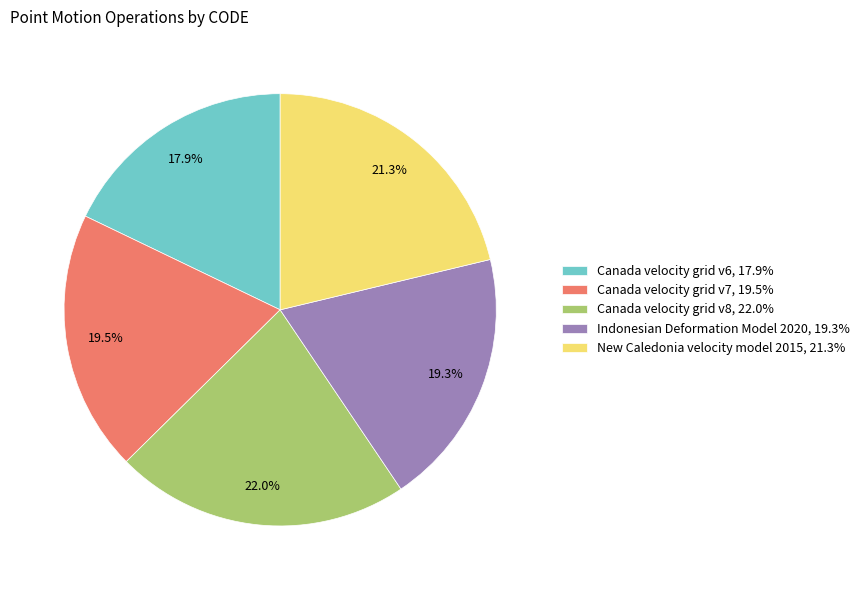

To the nearest percent, what is the average slice percentage?

20%